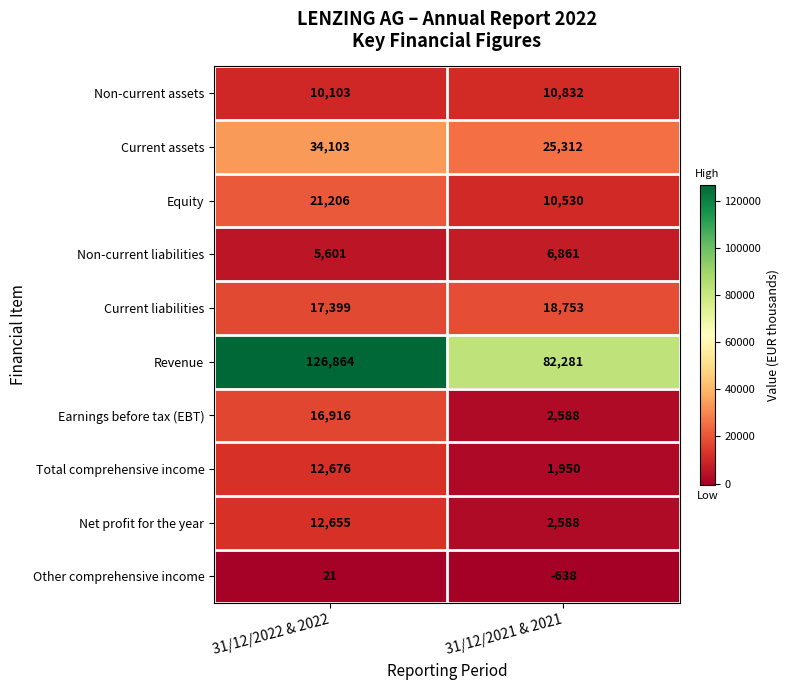

Which series has the largest total across all categories?

Revenue